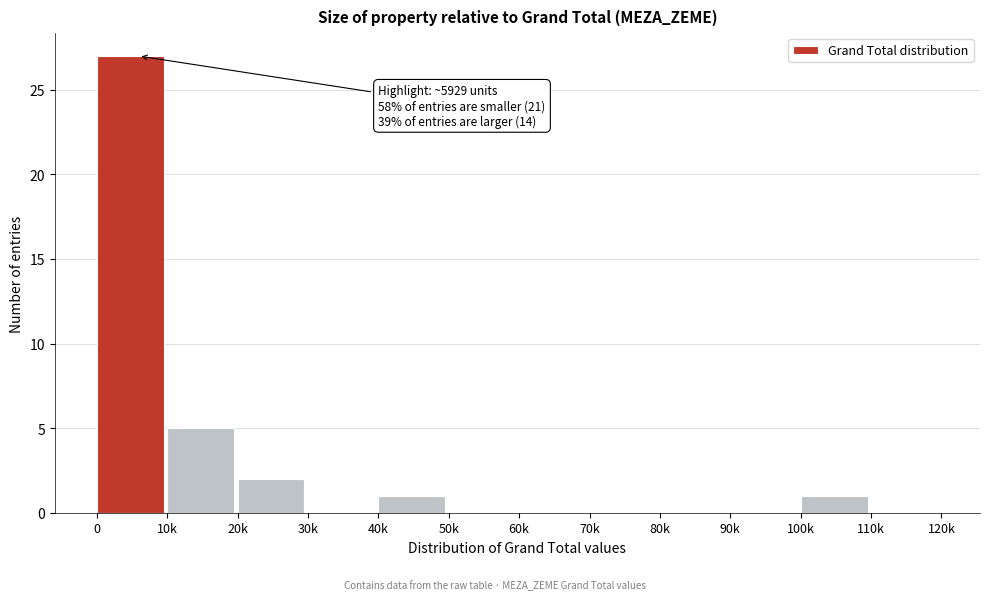

Reading left to right, extract all data points from this chart.

0=27	10k=5	20k=2	30k=0	40k=1	50k=0	60k=0	70k=0	80k=0	90k=0	100k=1	110k=0